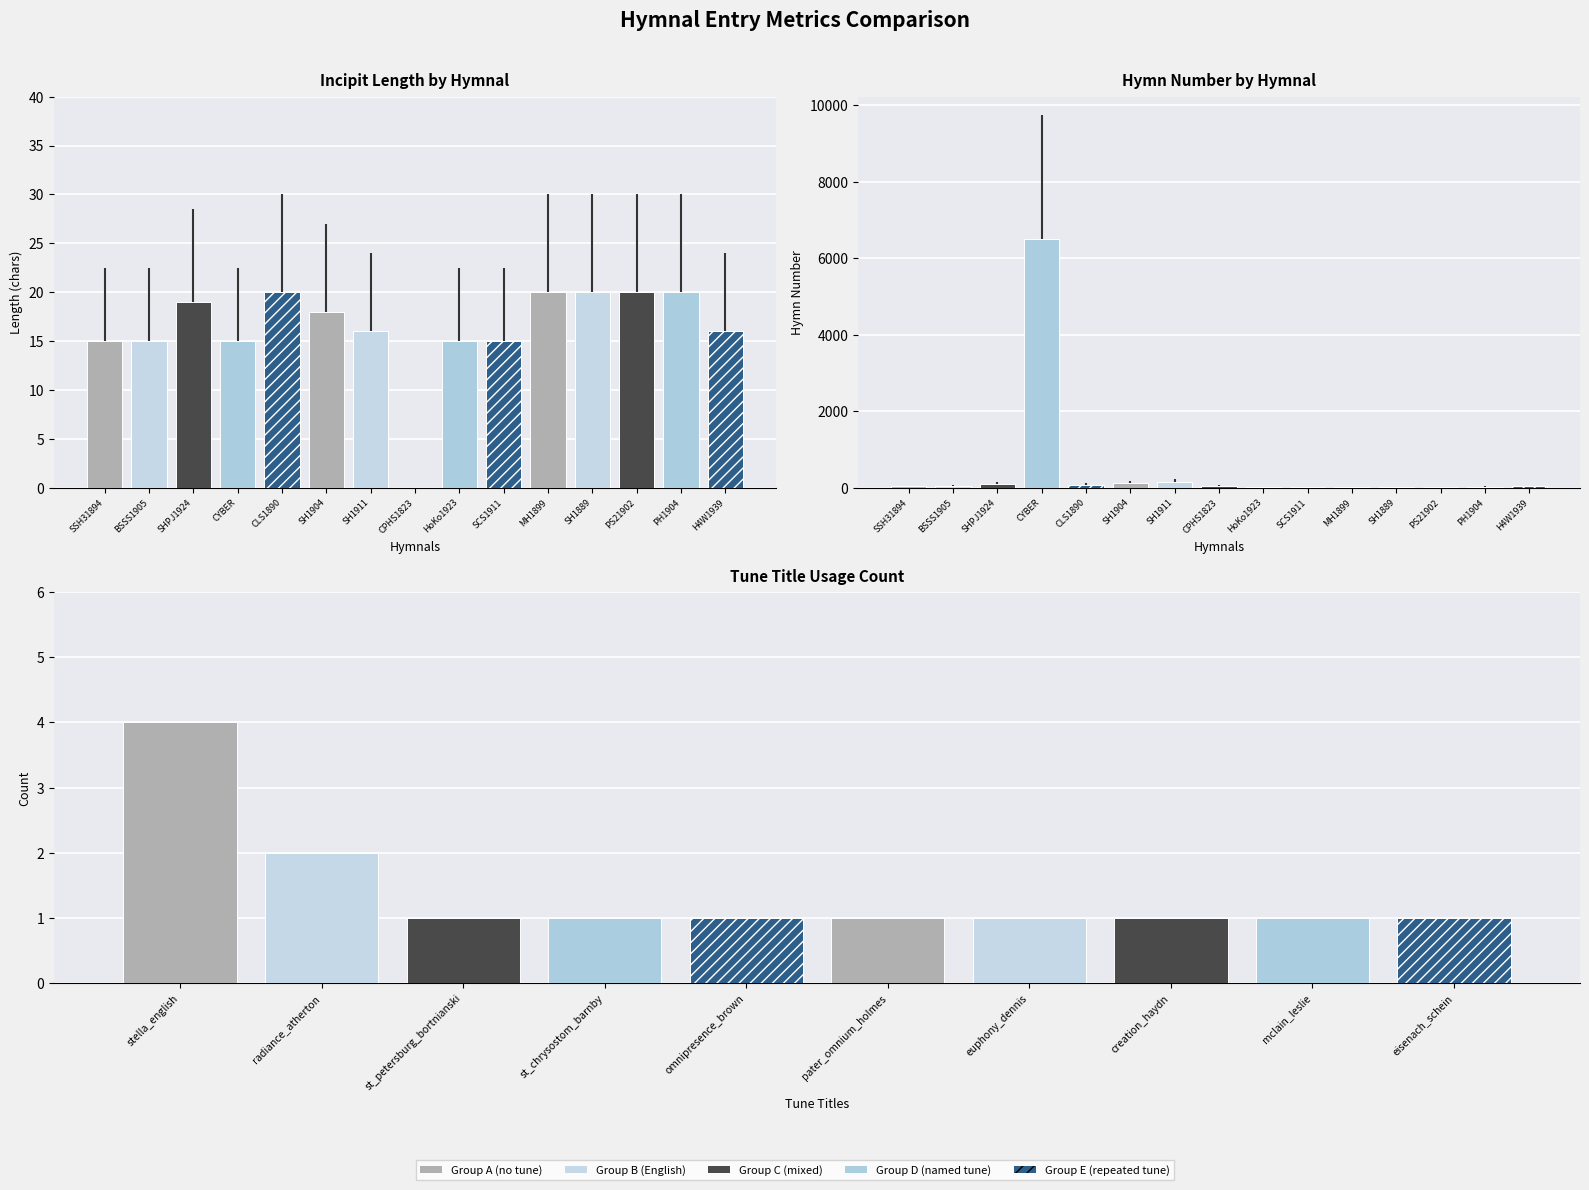

What is the difference between the second highest and minimum values in the Avg Incipit Length series?

20